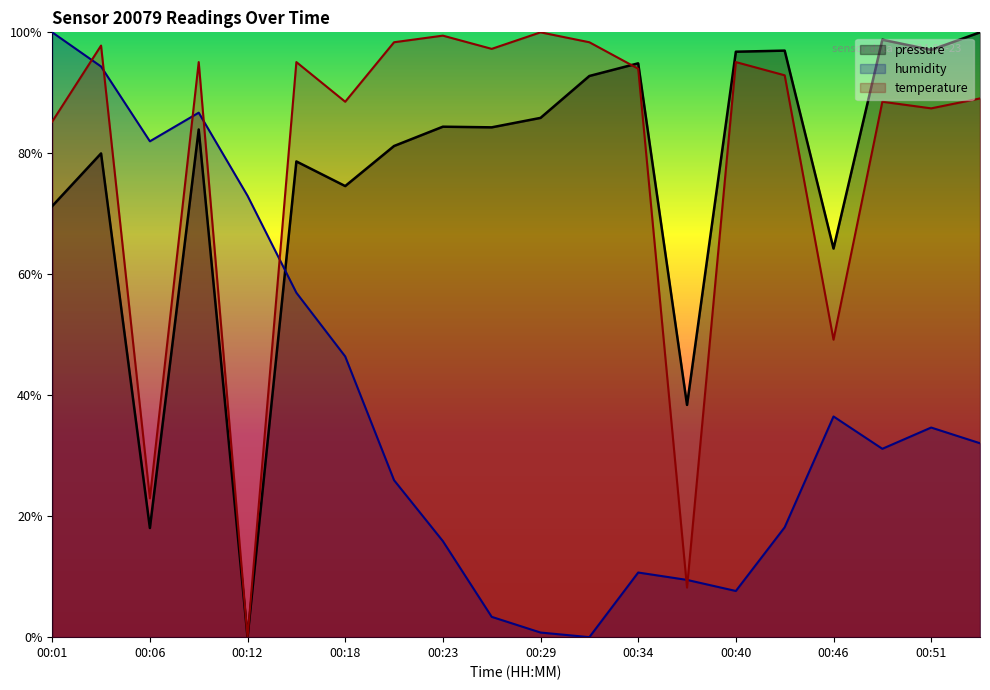

Where is the first local minimum for pressure?

00:06